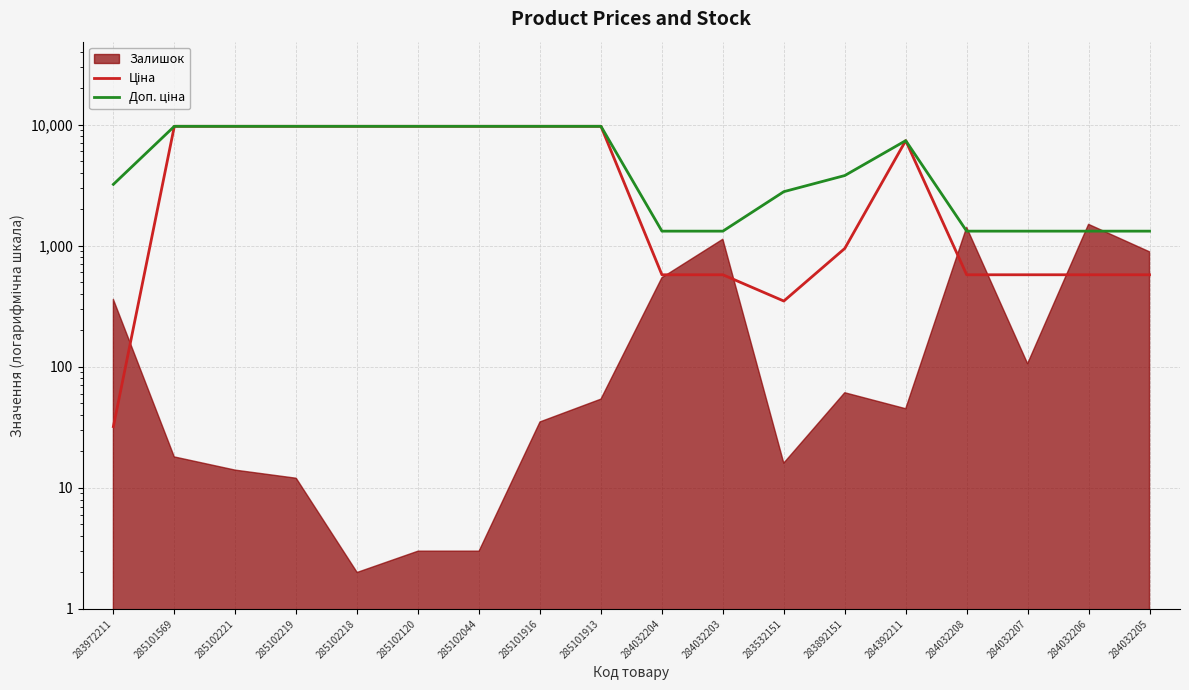

Rank the categories by Ціна value from highest to lowest.

285101569, 285102221, 285102219, 285102218, 285102120, 285102044, 285101916, 285101913, 284392211, 283892151, 284032204, 284032203, 284032208, 284032207, 284032206, 284032205, 283532151, 283972211